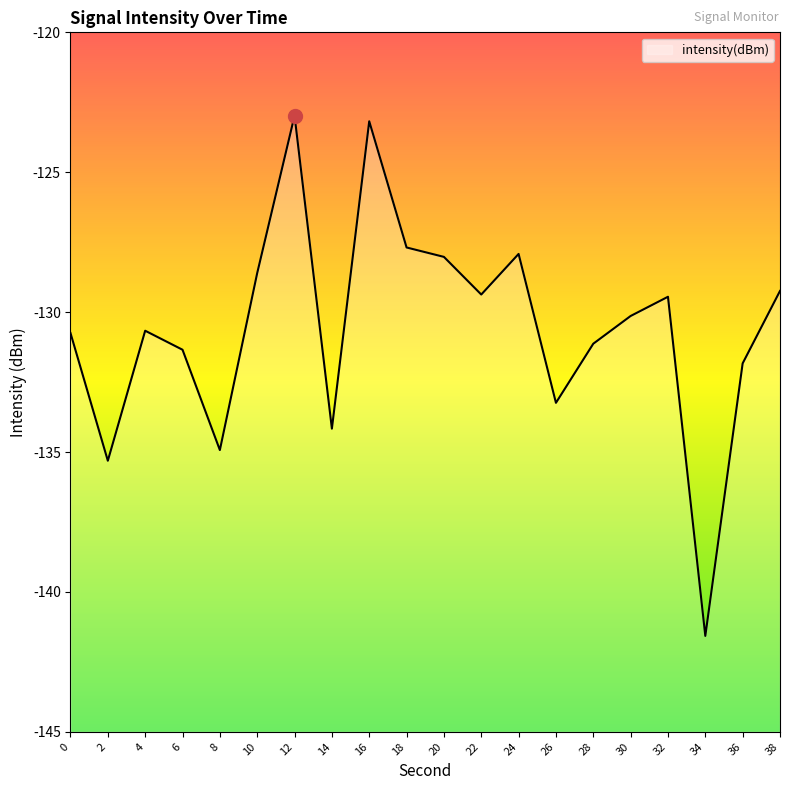

Reading right to left, extract all data points from this chart.

38=-129.2	36=-131.8	34=-141.6	32=-129.5	30=-130.1	28=-131.1	26=-133.2	24=-127.9	22=-129.4	20=-128.0	18=-127.7	16=-123.2	14=-134.2	12=-123.0	10=-128.6	8=-134.9	6=-131.3	4=-130.7	2=-135.3	0=-130.7